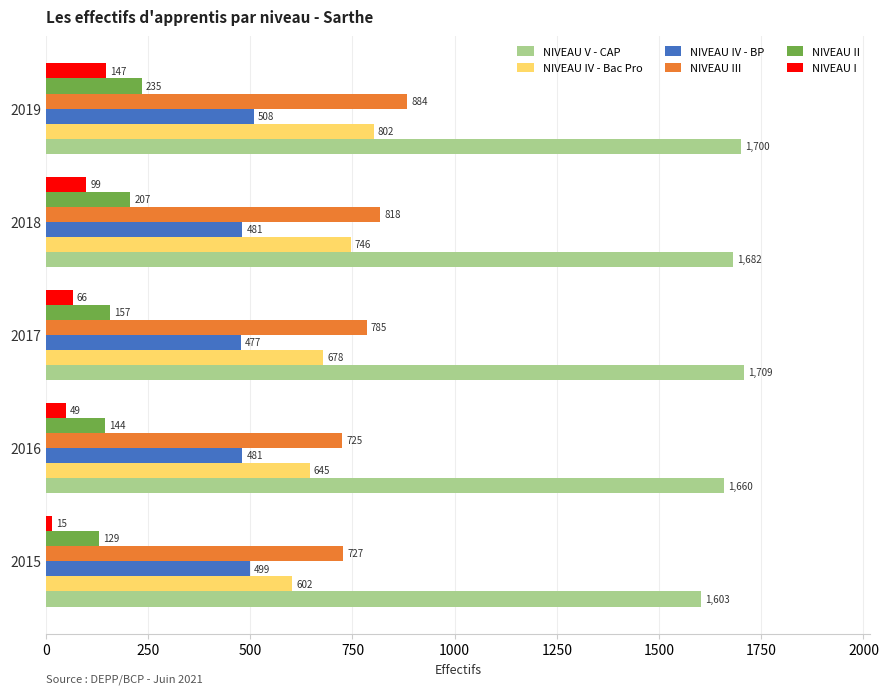

Which series has the largest range (max minus min)?

NIVEAU IV - Bac Pro